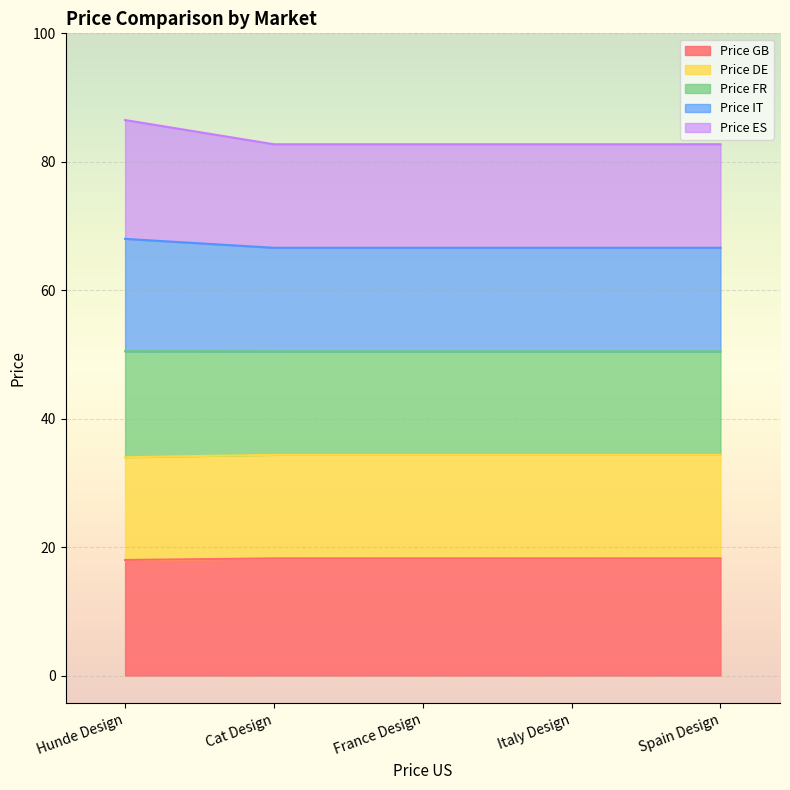

What are all the series names shown in the legend?

Price GB, Price DE, Price FR, Price IT, Price ES